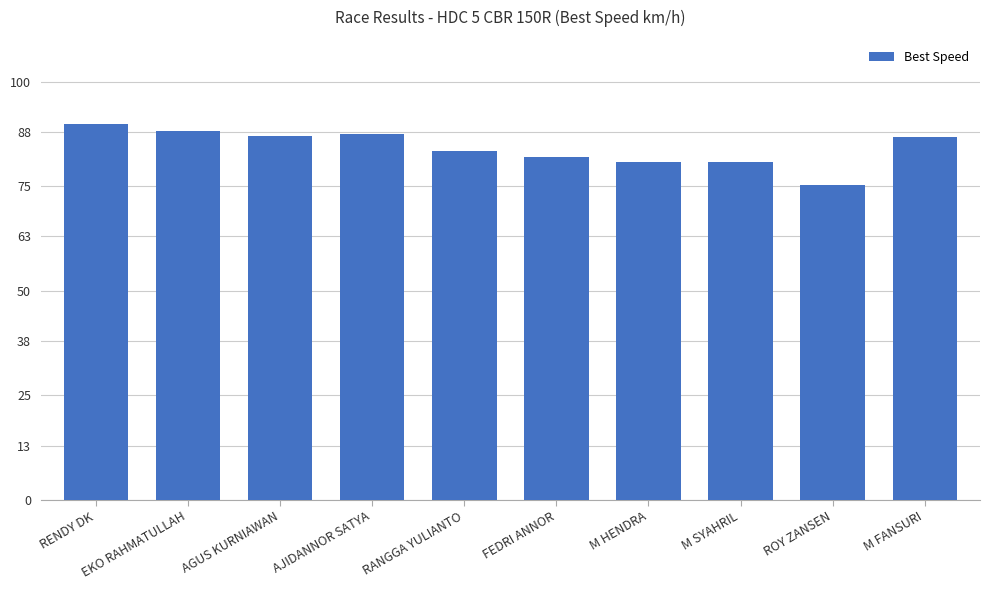

How many bars are there in total?

10